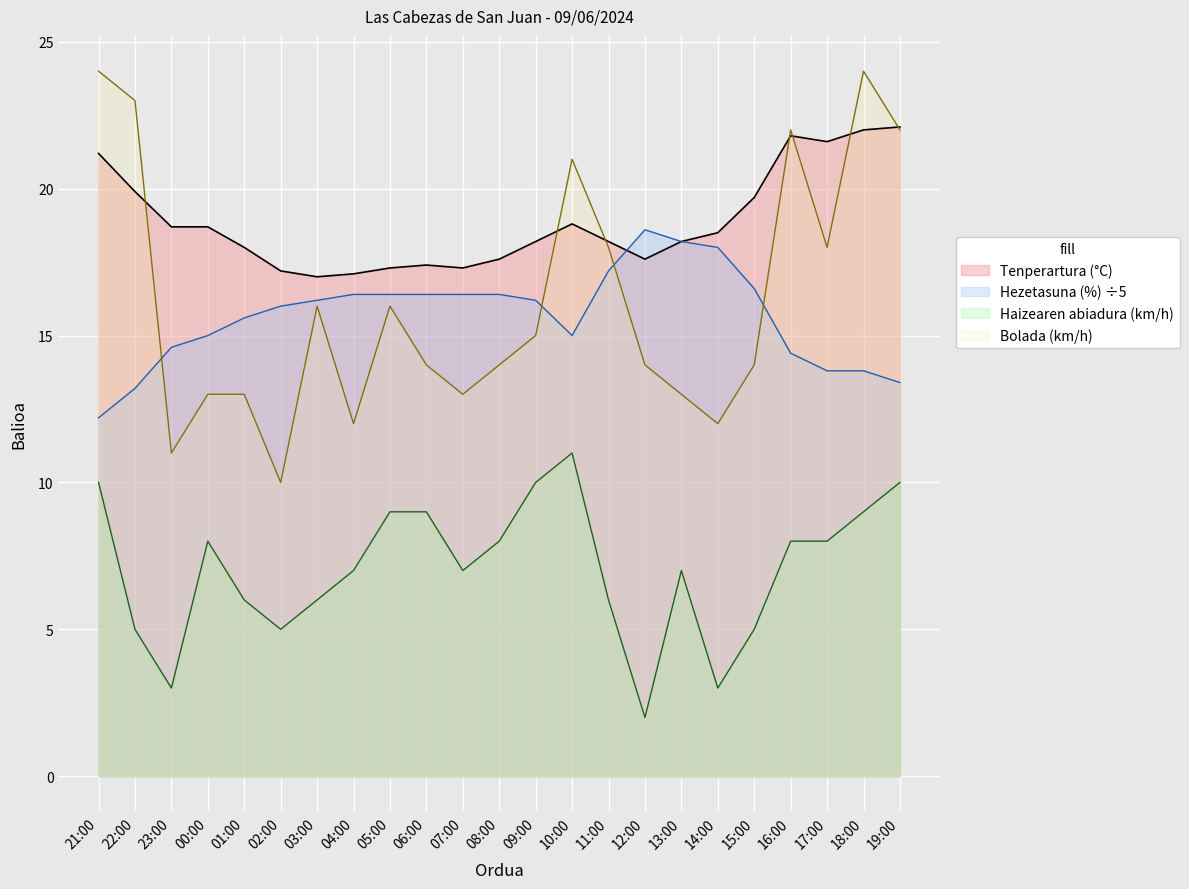

True or false: Haizearen abiadura (km/h) and Hezetasuna (%) intersect in this chart.

False